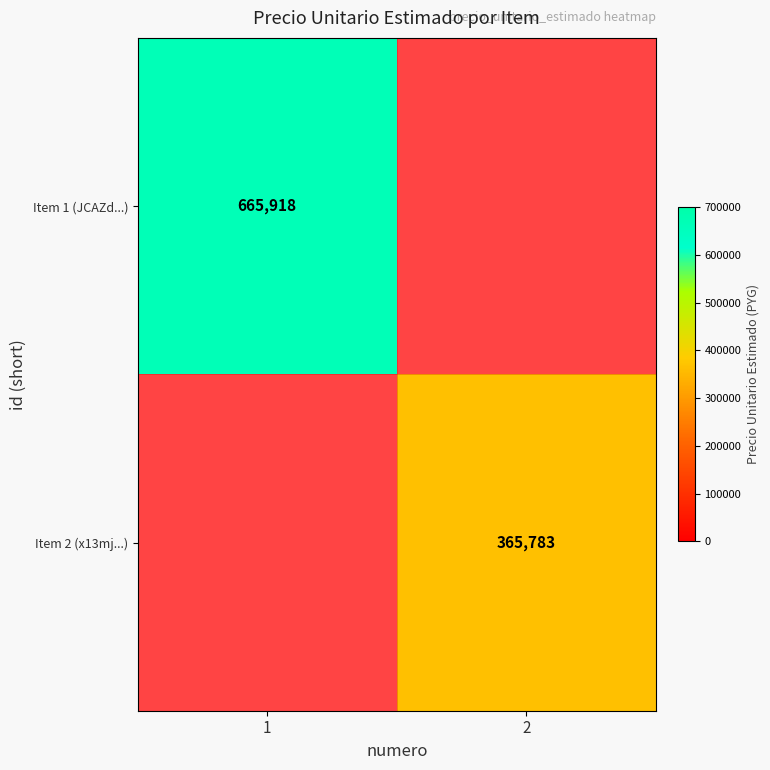

The Item 2 (x13mj...) series shows 365783 at 2. True or false?

True